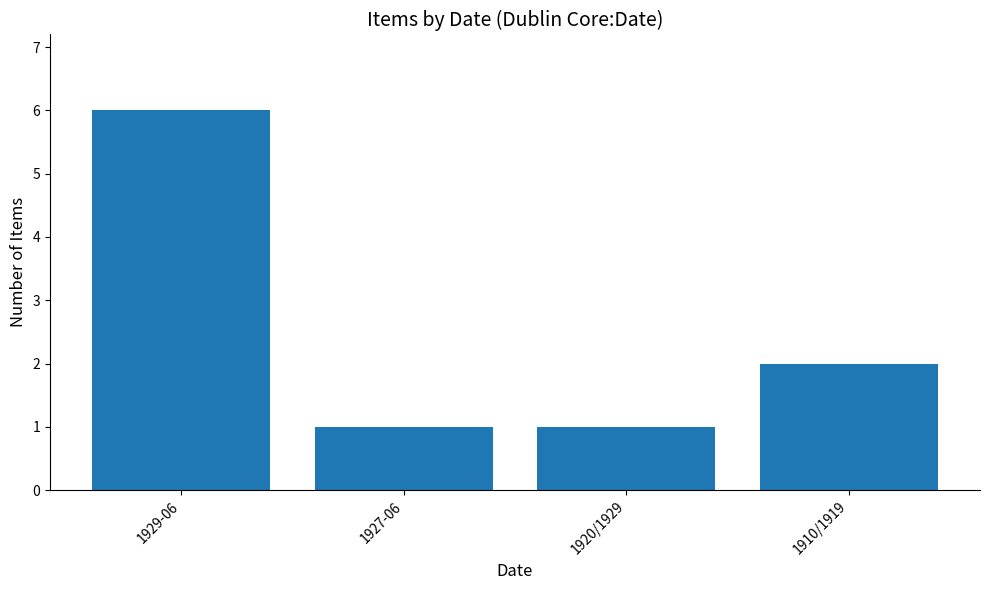

What is the sum of all values?

10